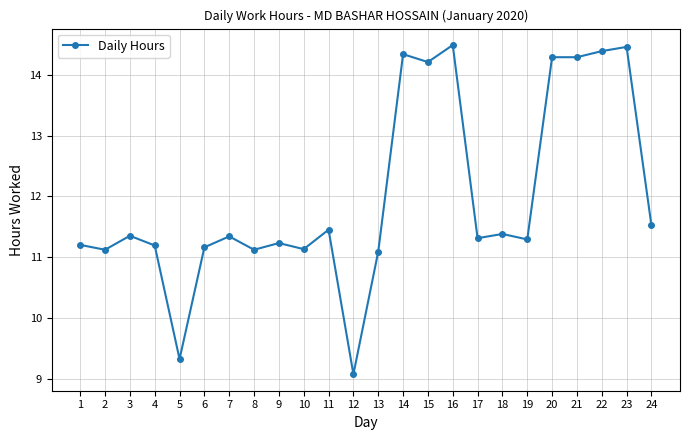

At which category does the data reach its first local peak?

3